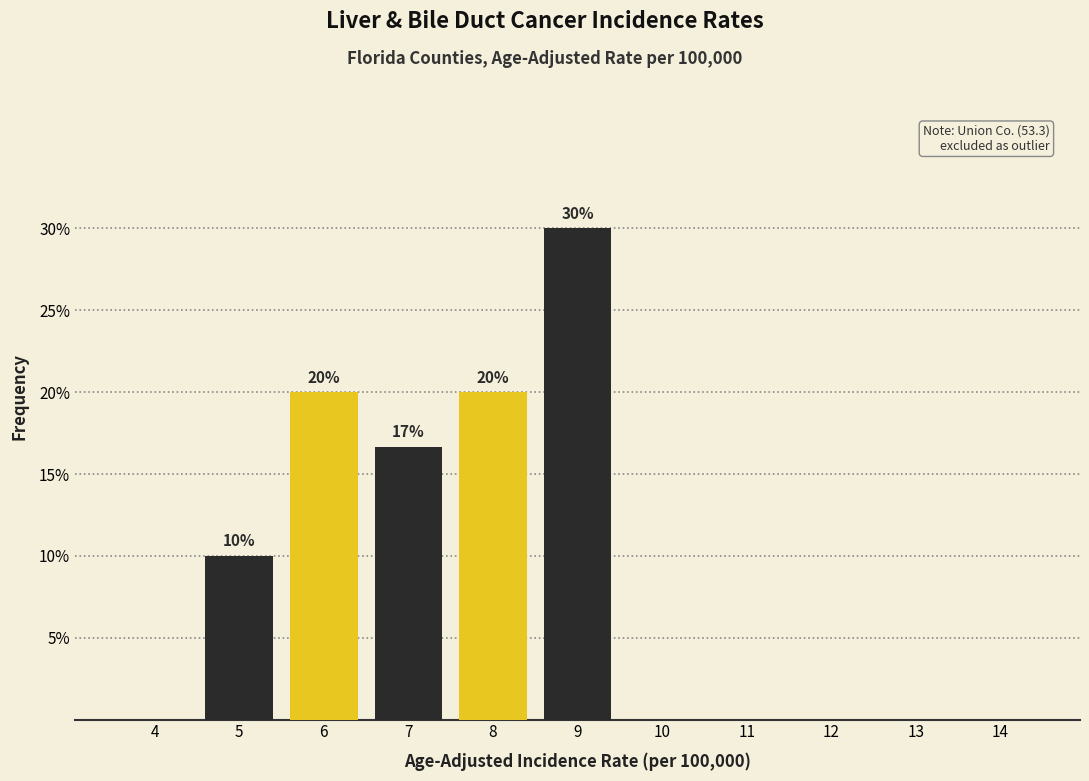

Reading left to right, what are all the values shown in this chart?

4=0.0	5=10.0	6=20.0	7=16.7	8=20.0	9=30.0	10=0.0	11=0.0	12=0.0	13=0.0	14=0.0